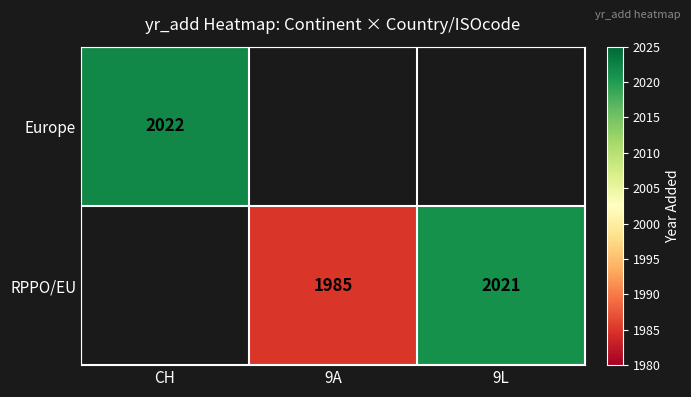

Is it true that Europe equals 2022 at CH?

True